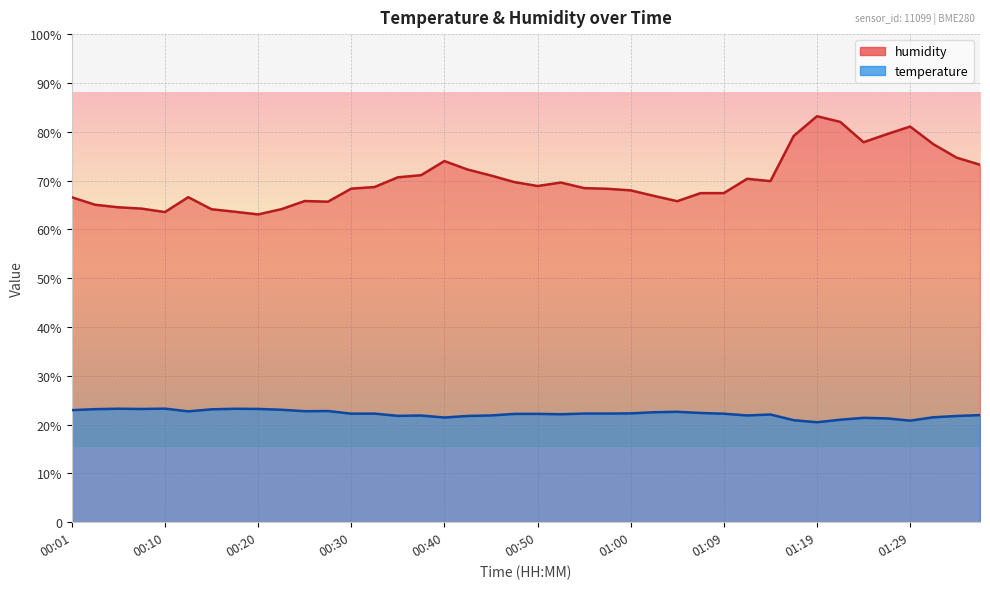

What is the label of the 23rd point from the right?

00:42